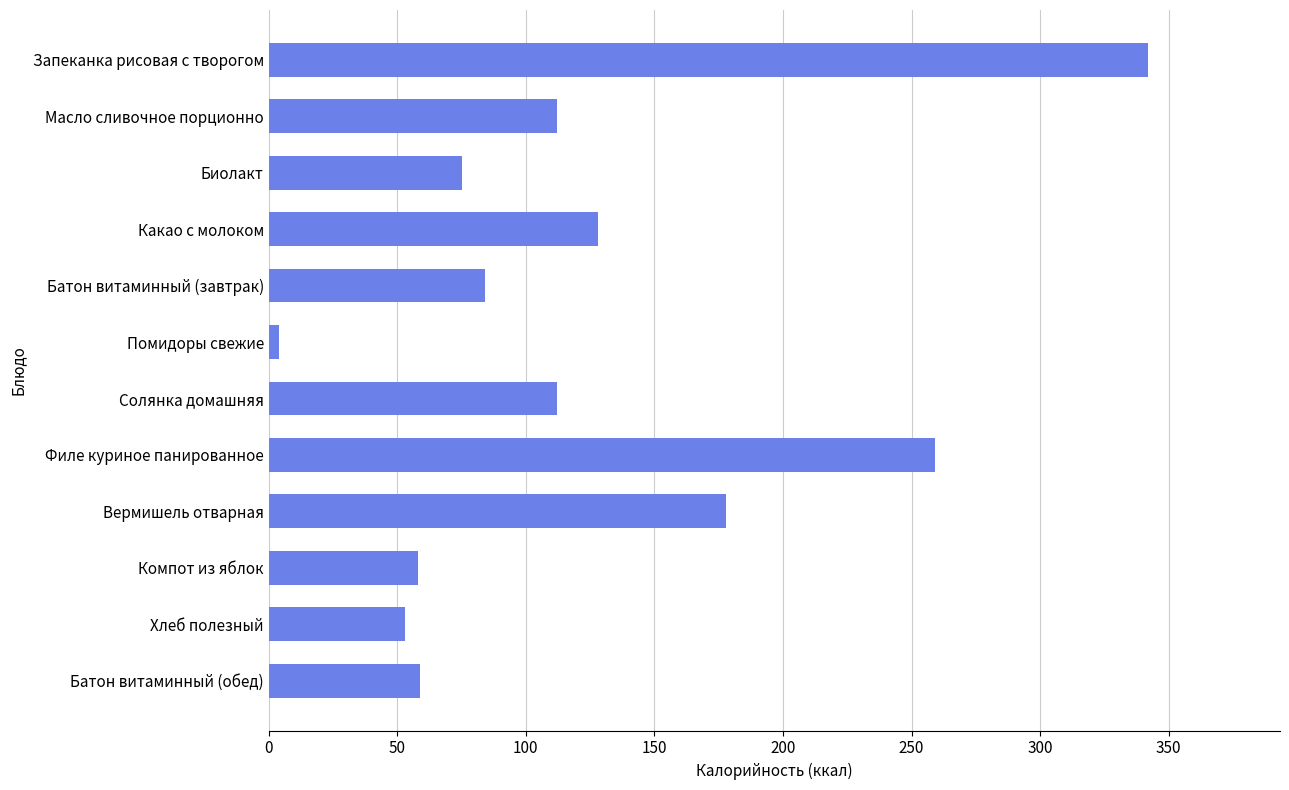

Is it true that the value at Масло сливочное порционно is 112.0?

True